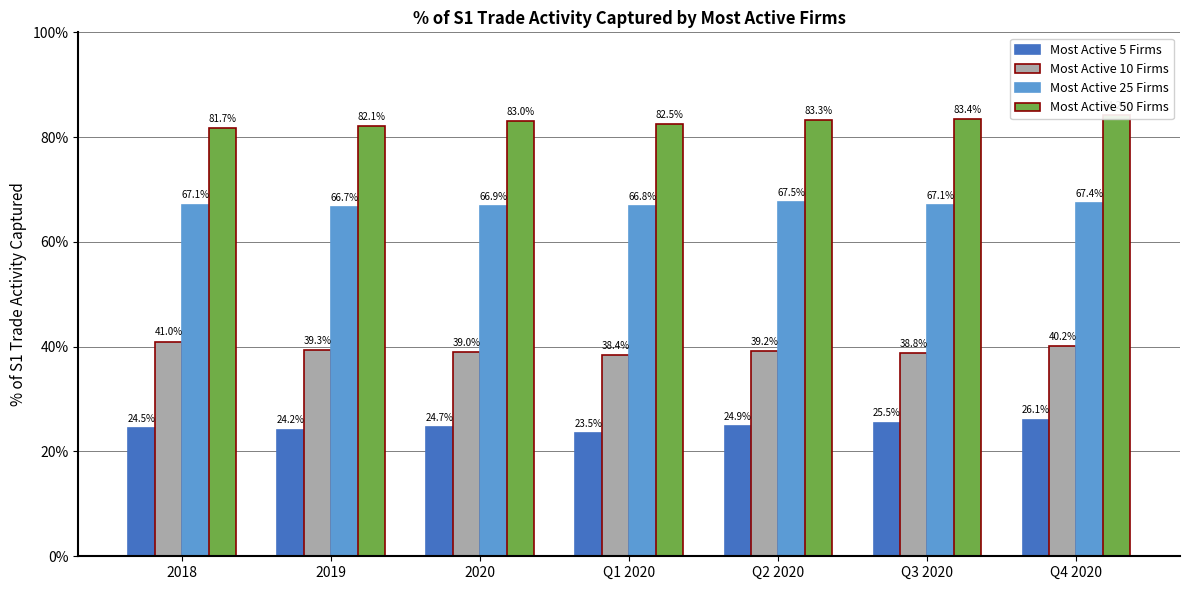

Rank the series by their average value, from highest to lowest.

Most Active 50 Firms, Most Active 25 Firms, Most Active 10 Firms, Most Active 5 Firms